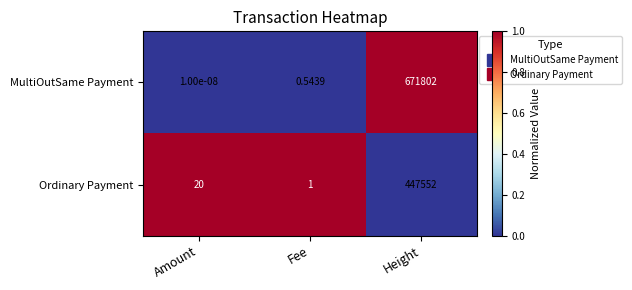

Is the value of Ordinary Payment at Fee greater than the value of MultiOutSame Payment at Fee?

Yes